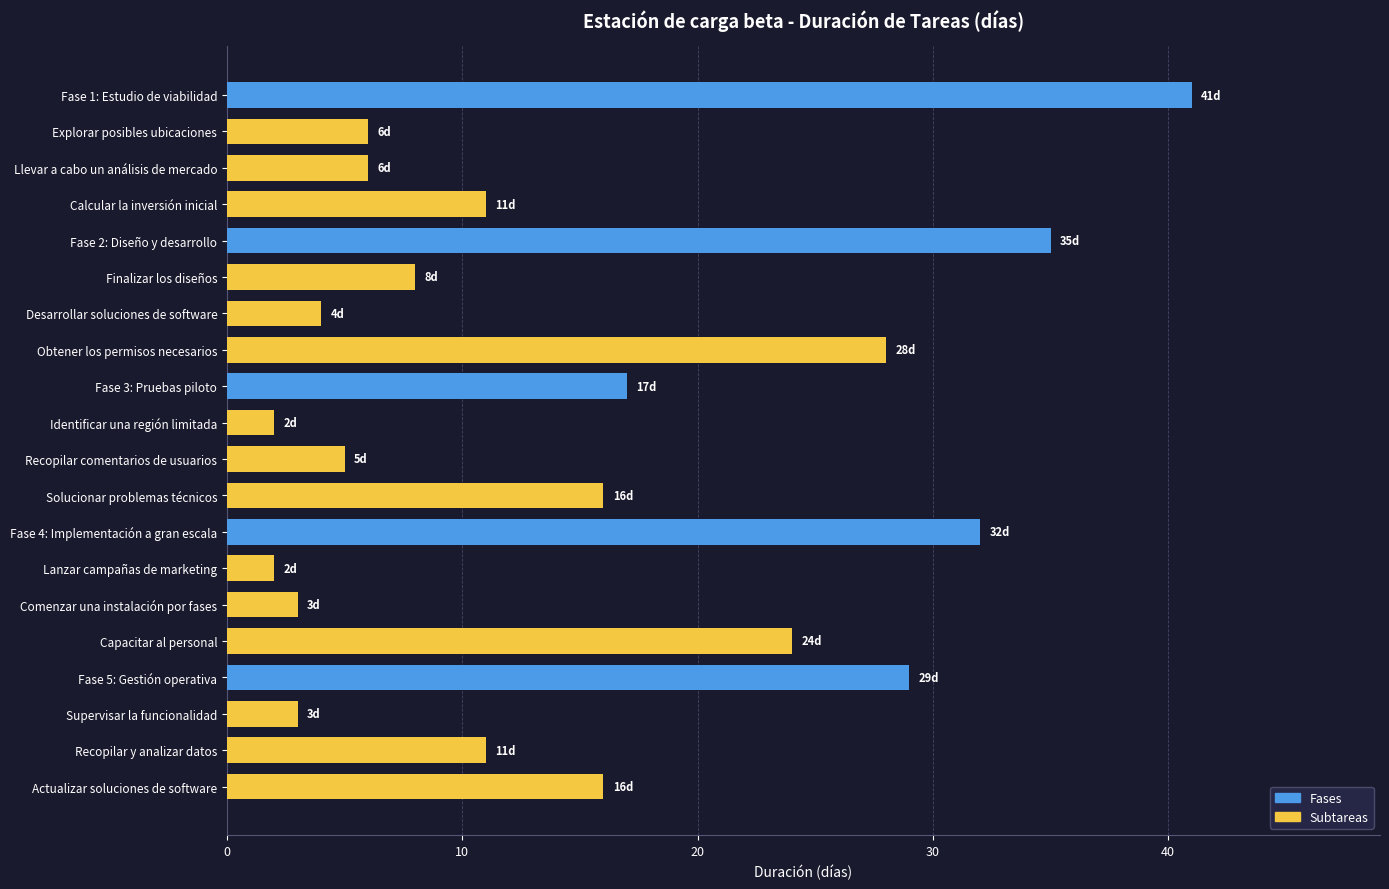

What is the label of the 5th bar from the left?

Fase 2: Diseño y desarrollo